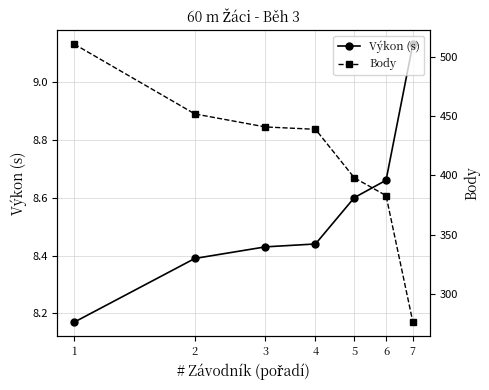

Rank the series by their average value, from lowest to highest.

Výkon (s), Body